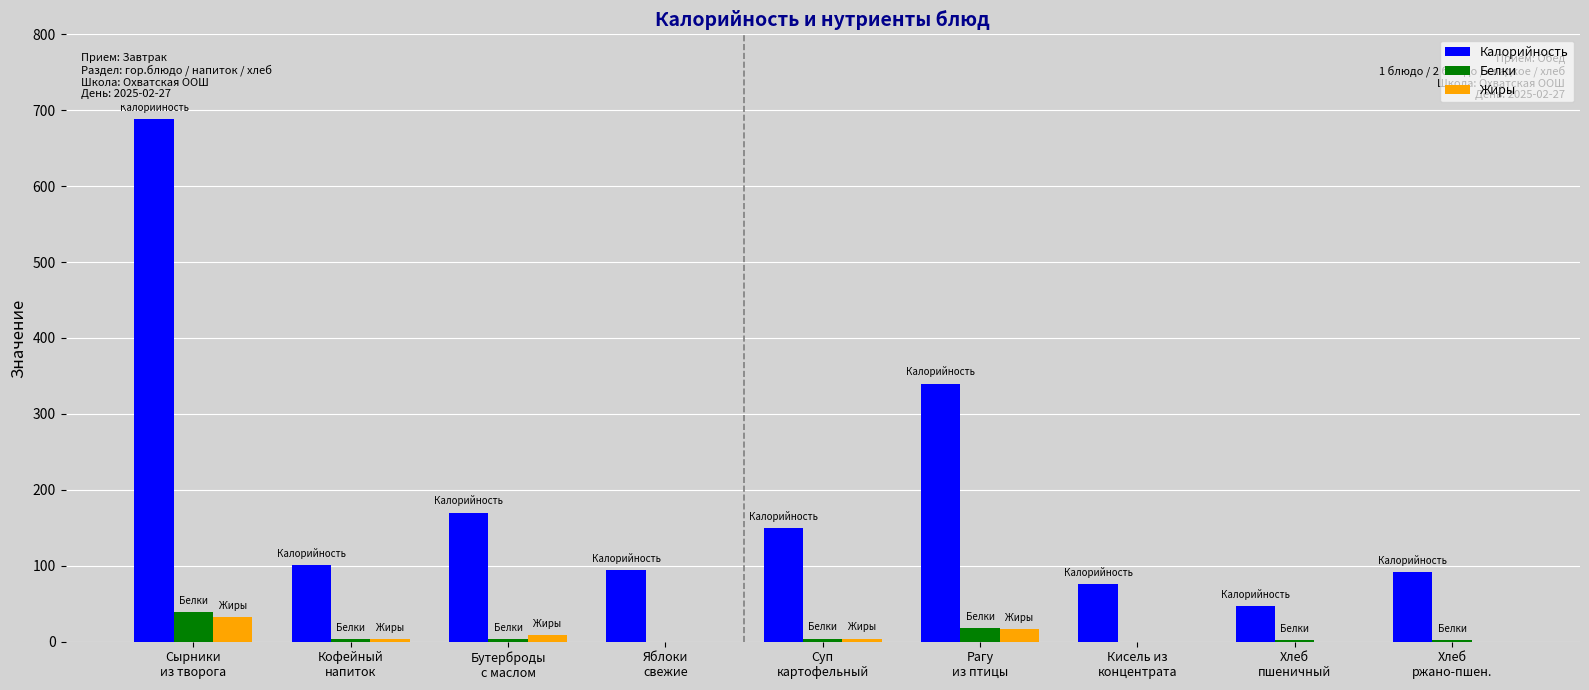

Which series has the largest total across all categories?

Калорийность